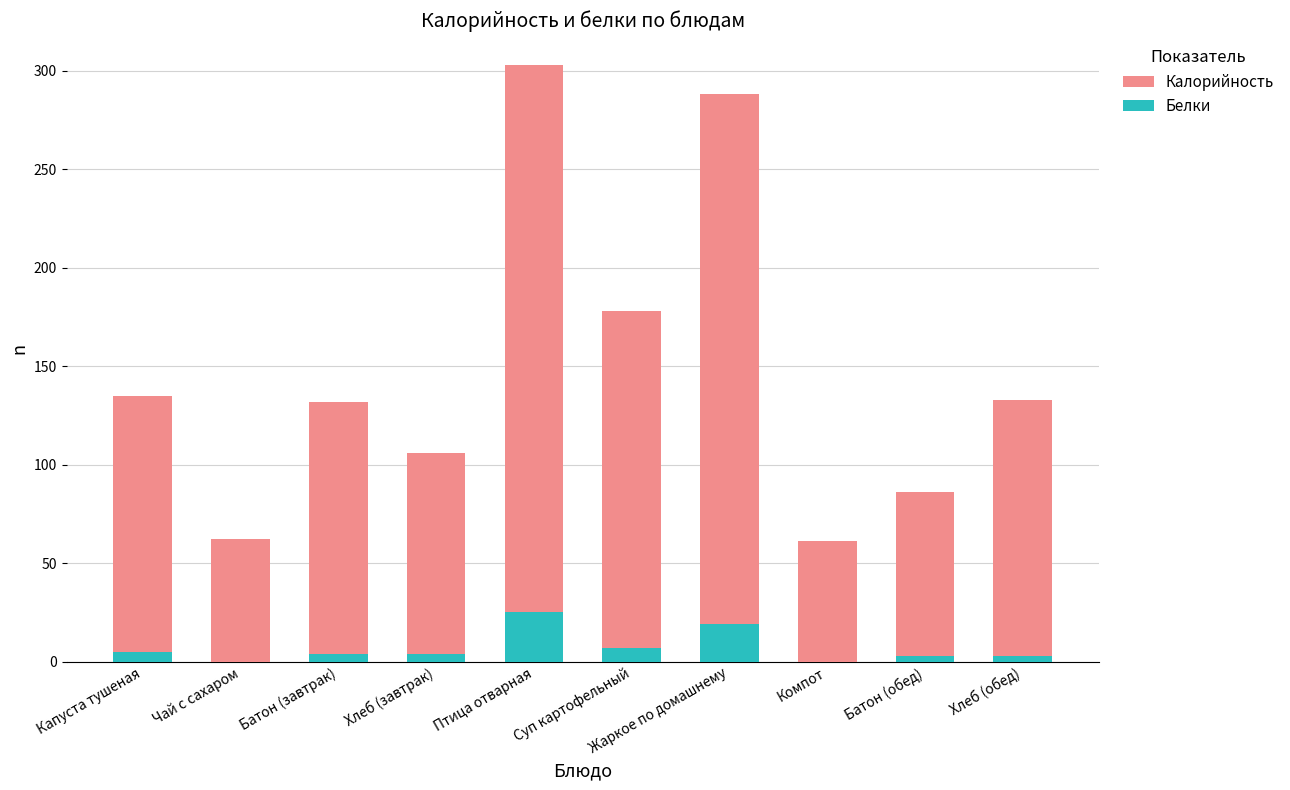

The Белки series shows 0 at Чай с сахаром. True or false?

True